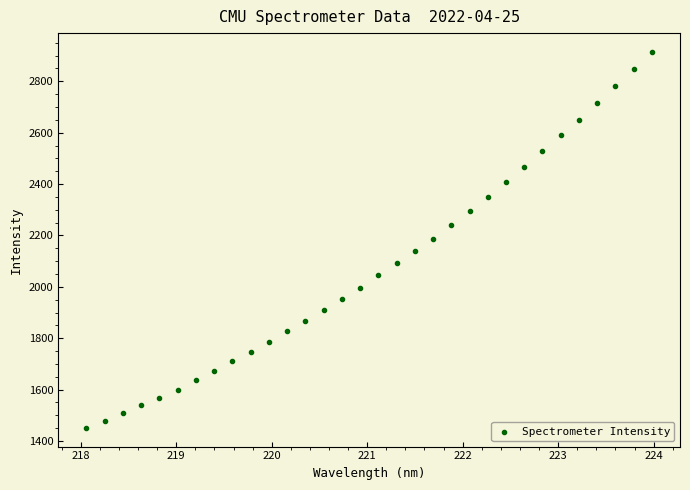

What is the range of X values (max minus min)?

5.9